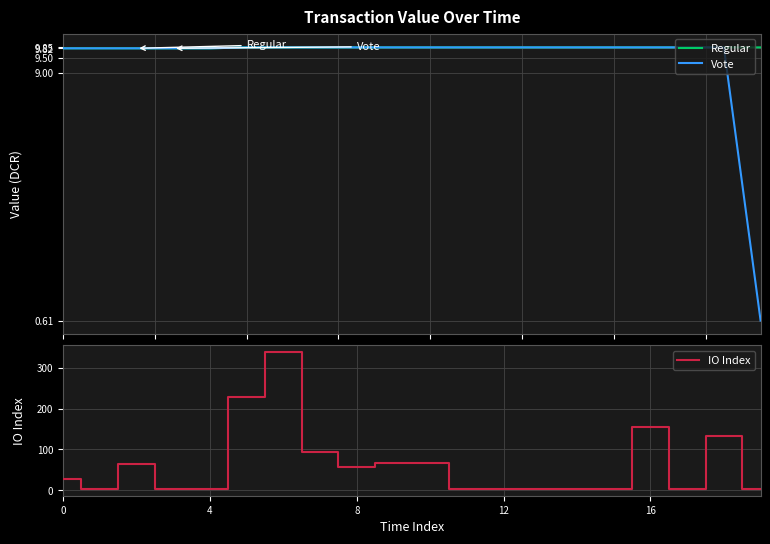

Which series has the widest spread of values?

IO Index